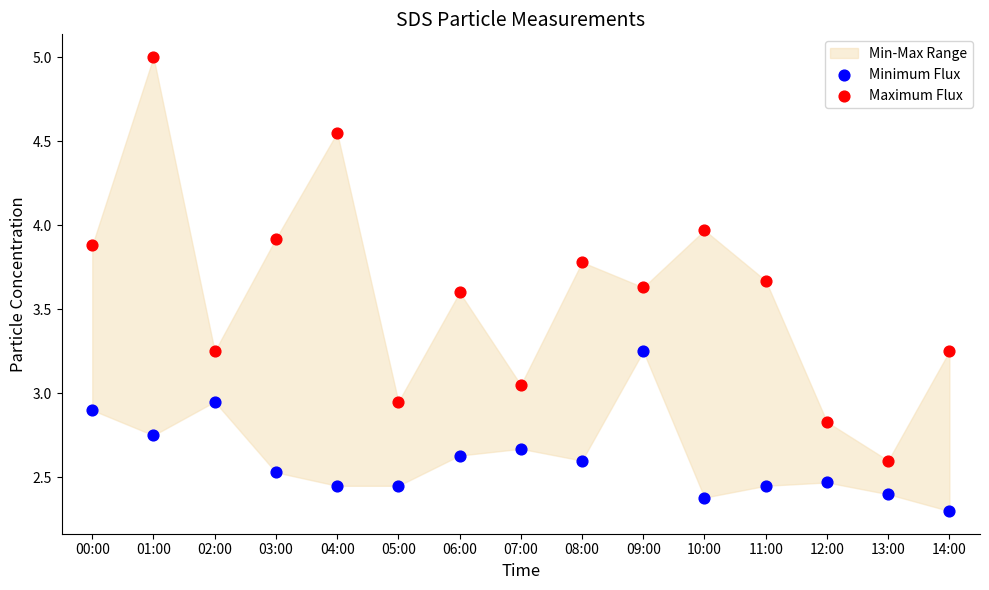

Which series contains the highest Y value?

Maximum Flux